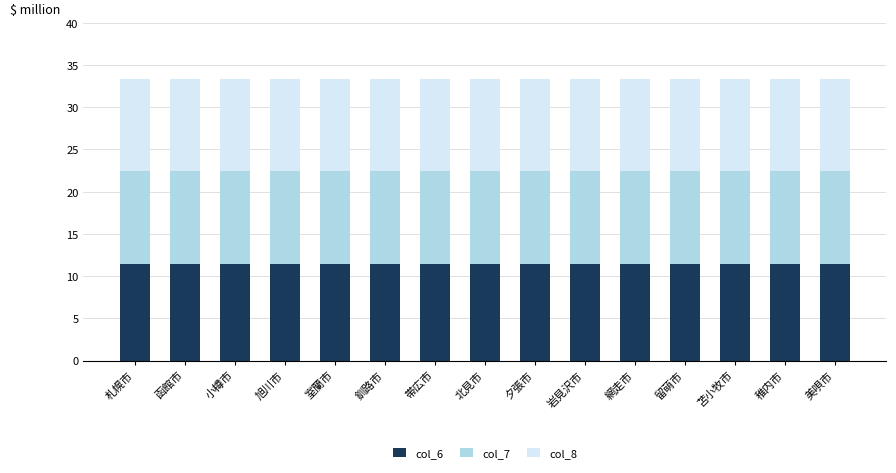

How many series are shown in this chart?

3